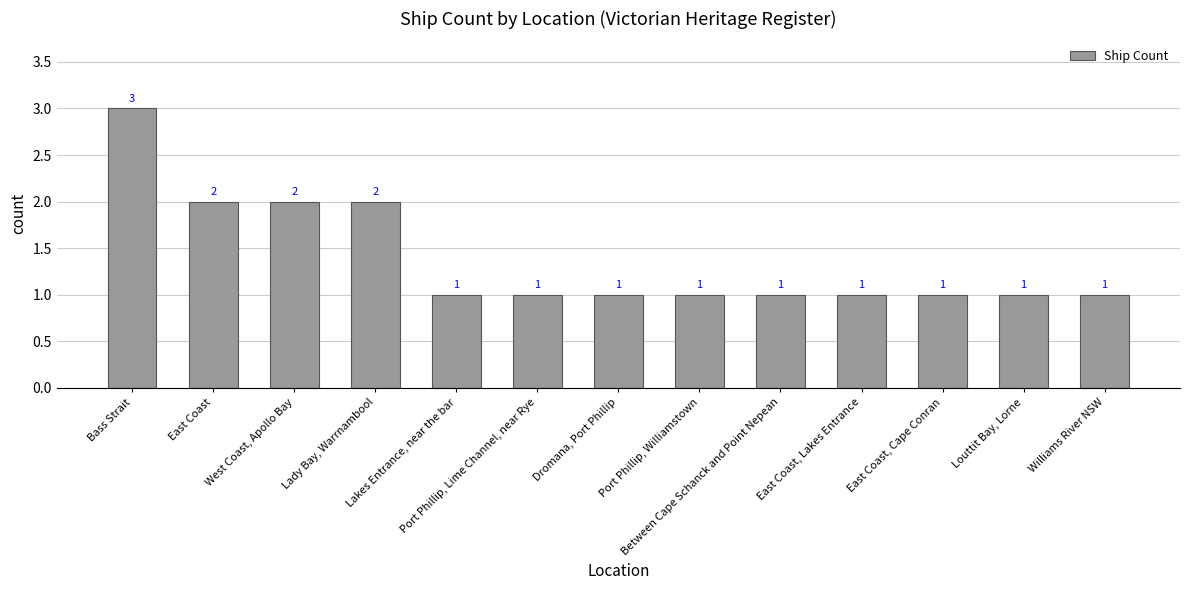

What is the ratio of the value at Williams River NSW to the value at Bass Strait?

0.3